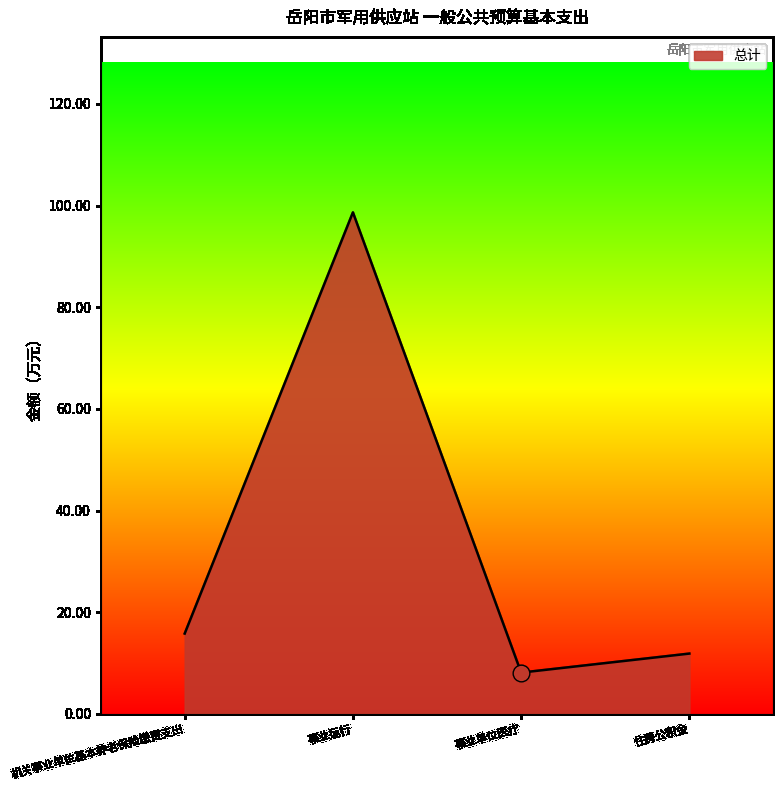

Reading right to left, list all the values displayed in this chart.

住房公积金=11.8	事业单位医疗=8.1	事业运行=98.7	机关事业单位基本养老保险缴费支出=15.8